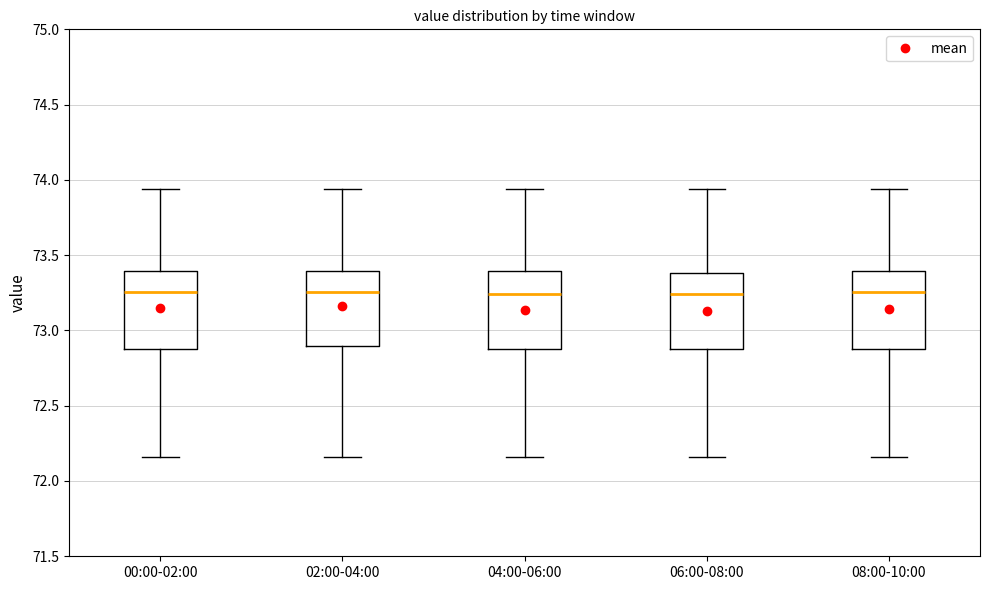

Where does the upper whisker of the box for 00:00-02:00 end on the y-axis? The values are not printed on the chart, so give them approximately, as read against the axis.

73.95